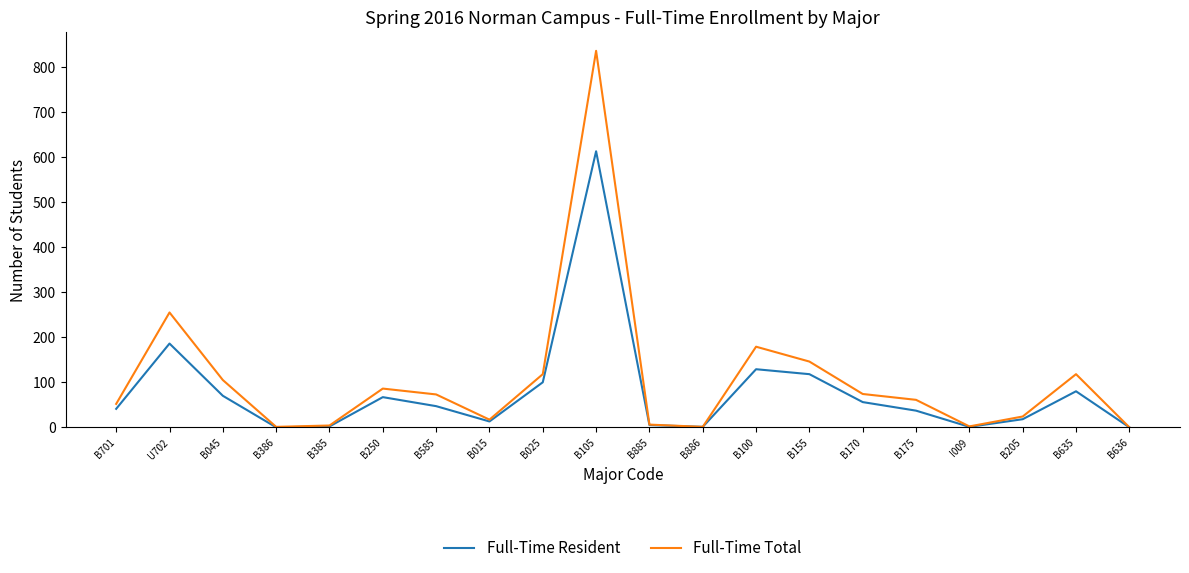

How many lines are shown in the chart?

2